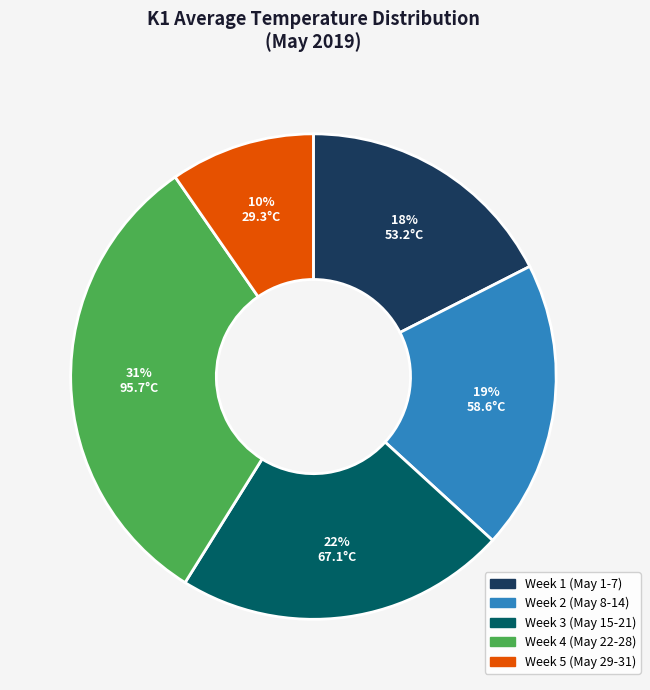

To the nearest percent, what is the average slice percentage?

20%